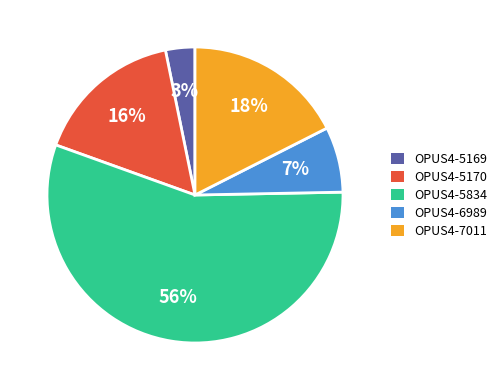

What is the smallest slice in the pie chart?

OPUS4-5169